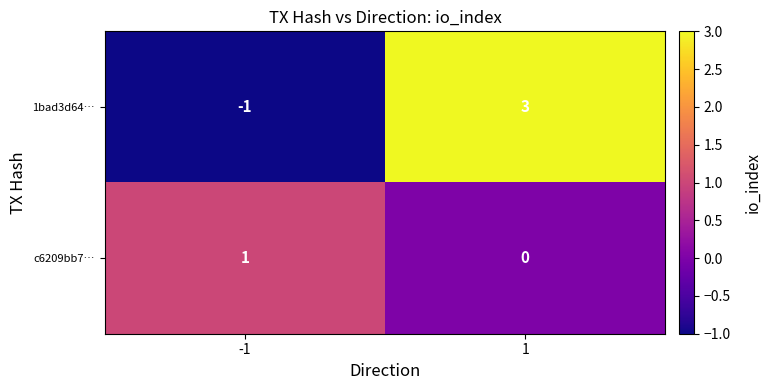

Count the number of categories in the chart.

2